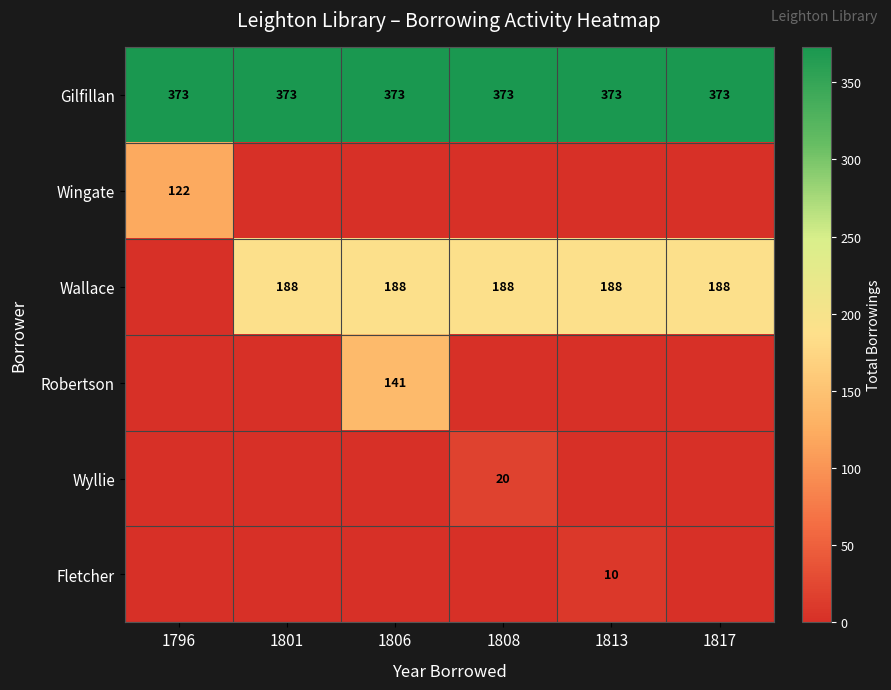

Is it true that Gilfillan equals 373 at 1796?

True